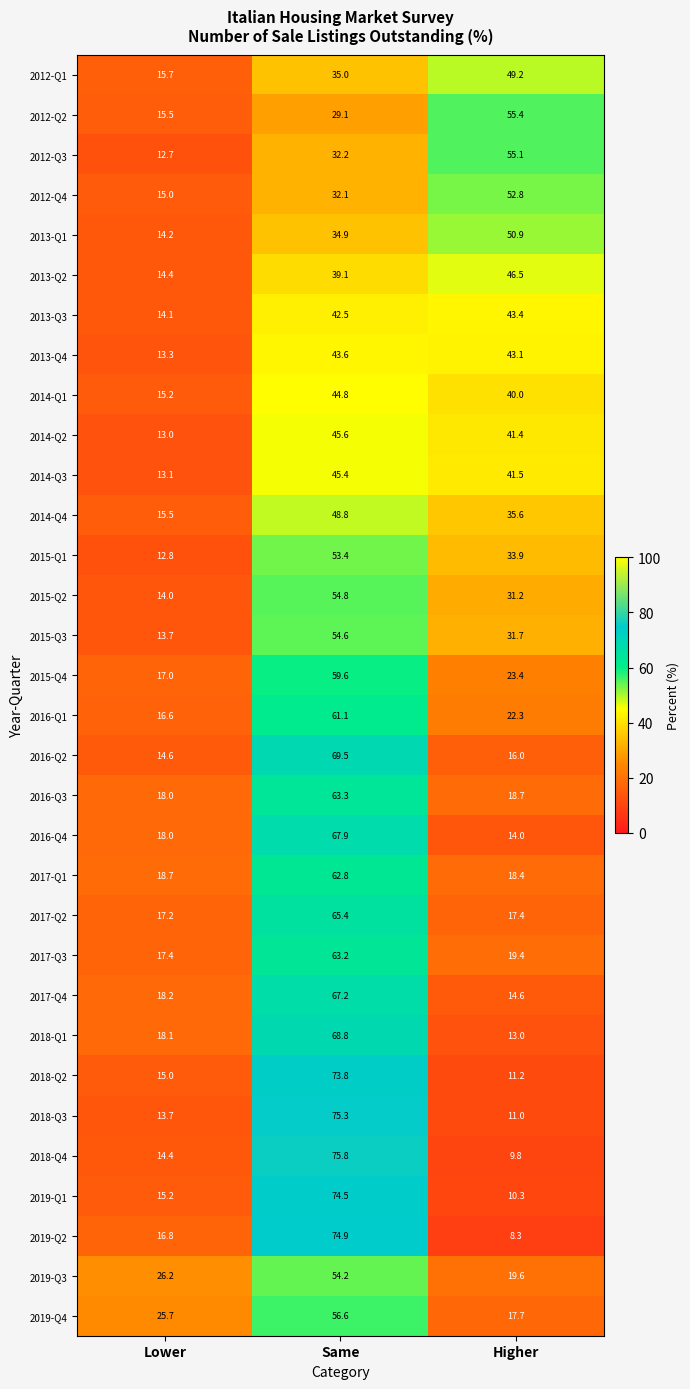

What is the greatest value displayed?

75.8